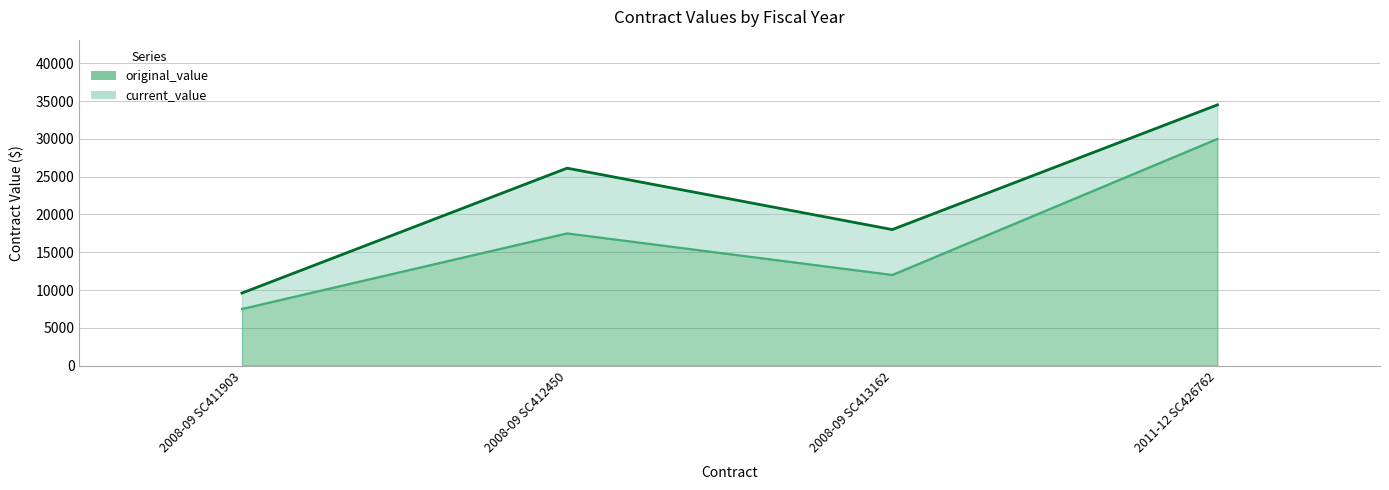

Rank the series by their average value, from highest to lowest.

current_value, original_value